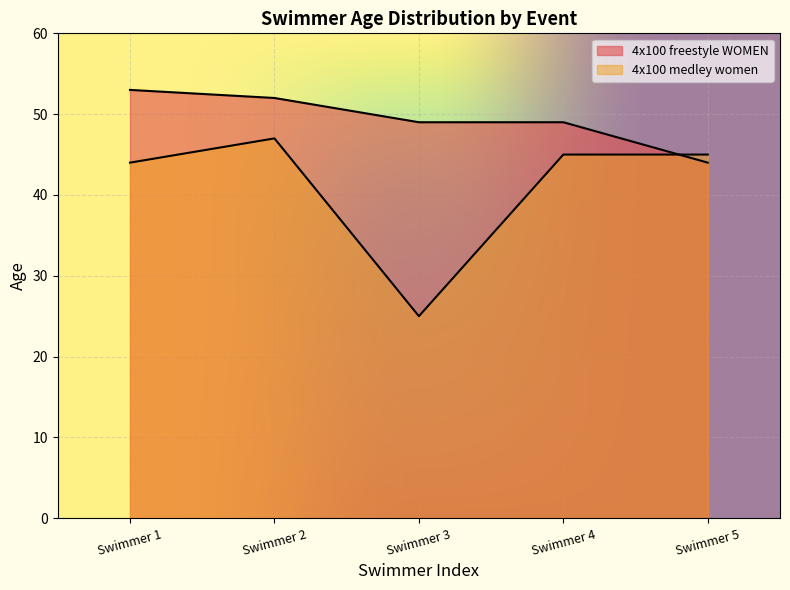

Reading left to right, extract all data points from this chart.

53	52	49	49	44